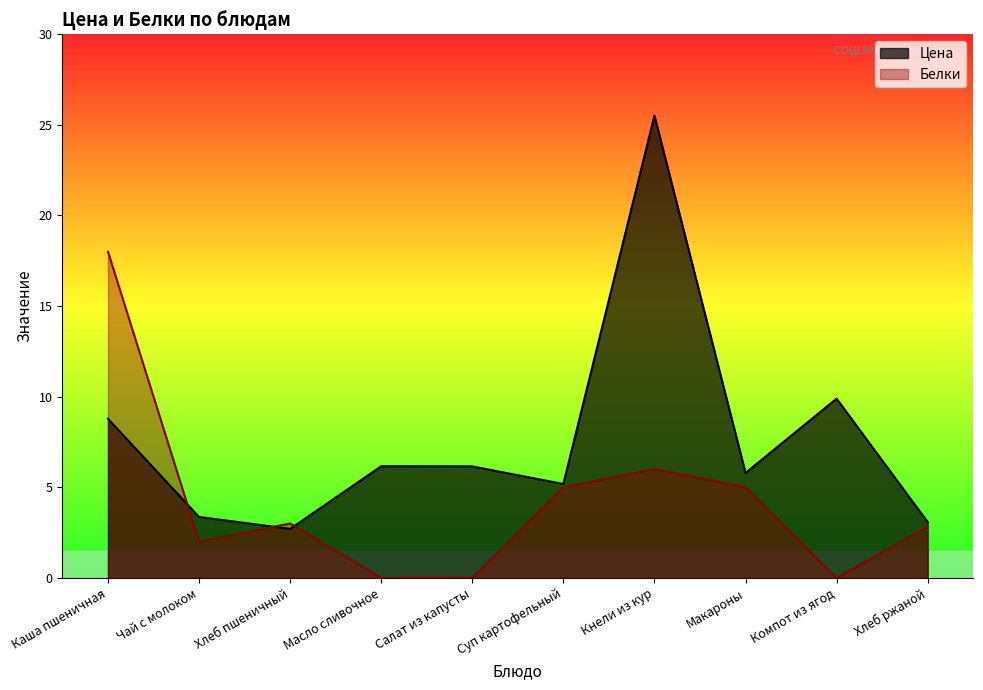

What are all the series names shown in the legend?

Цена, Белки